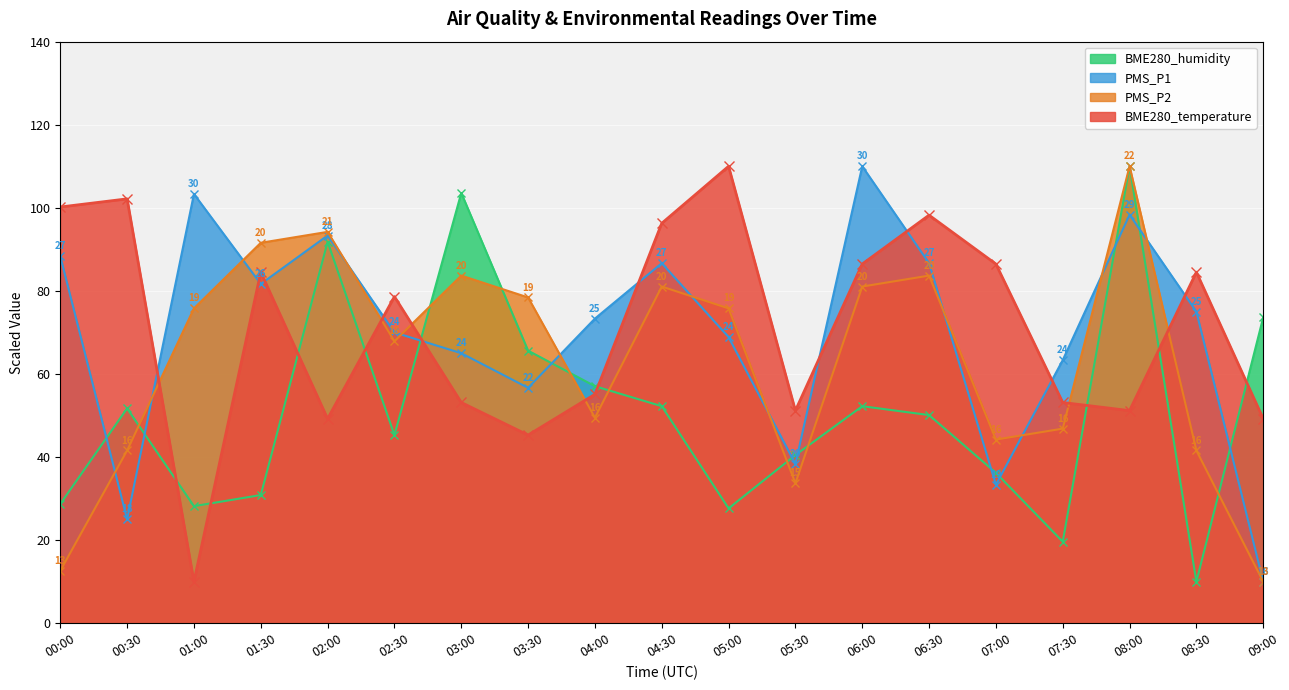

Rank the series by their maximum value, from lowest to highest.

PMS_P1, PMS_P2, BME280_humidity, BME280_temperature